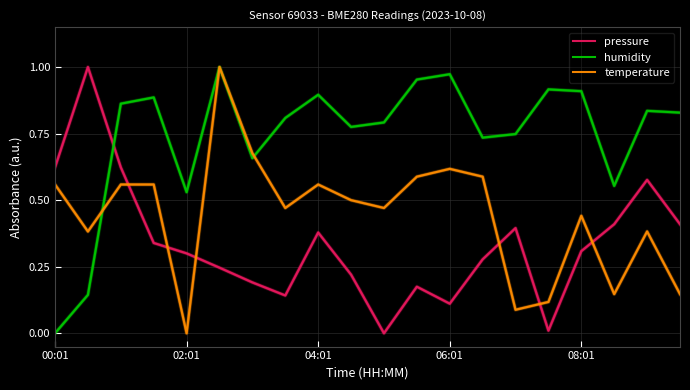

Rank the series by their average value, from lowest to highest.

pressure, temperature, humidity